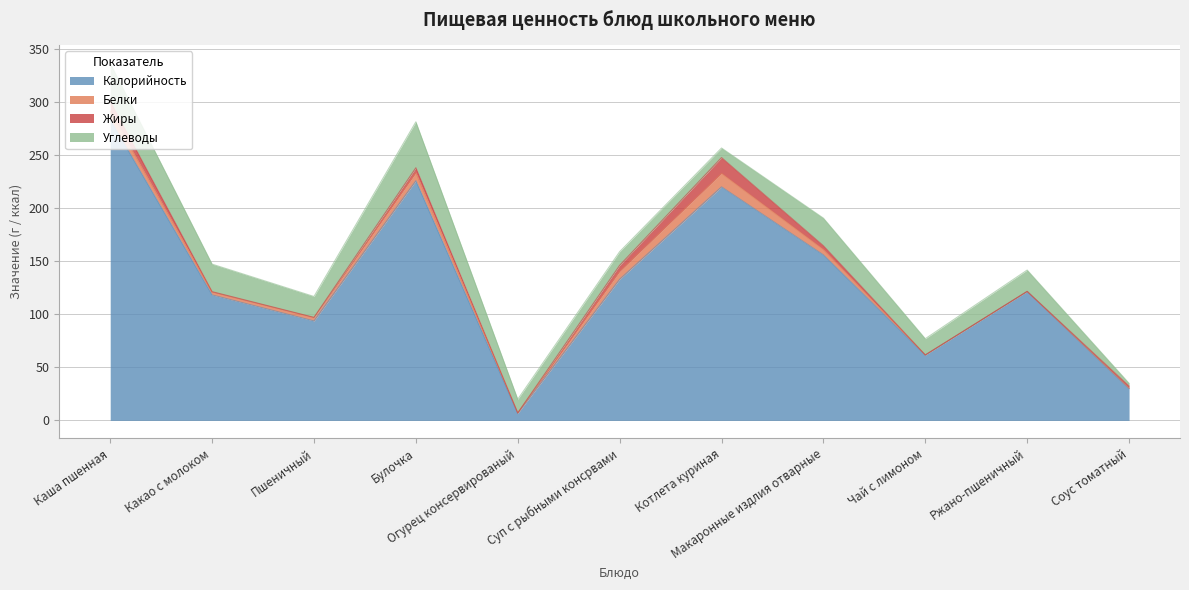

List the series in order of their peak value, highest first.

Калорийность, Углеводы, Жиры, Белки